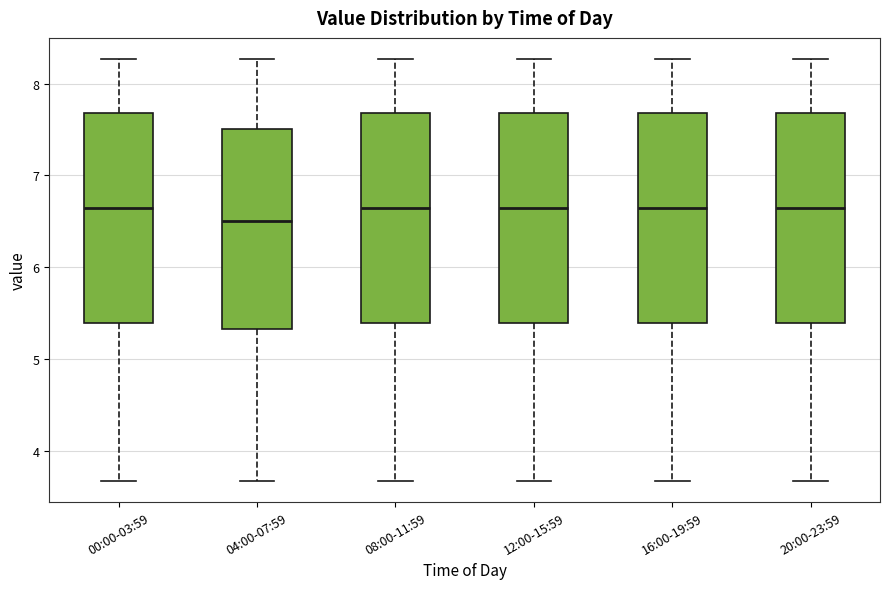

Reading left to right, transcribe this box plot: for each box, give where its median line is, the range the box spans, and where its two whiskers end, as read against the y-axis. The values are not printed on the chart, so give them approximately, as read against the axis.

00:00-03:59: median 6.7, box 5.4 to 7.7, whiskers 3.7 to 8.3
04:00-07:59: median 6.5, box 5.3 to 7.5, whiskers 3.7 to 8.3
08:00-11:59: median 6.7, box 5.4 to 7.7, whiskers 3.7 to 8.3
12:00-15:59: median 6.7, box 5.4 to 7.7, whiskers 3.7 to 8.3
16:00-19:59: median 6.7, box 5.4 to 7.7, whiskers 3.7 to 8.3
20:00-23:59: median 6.7, box 5.4 to 7.7, whiskers 3.7 to 8.3